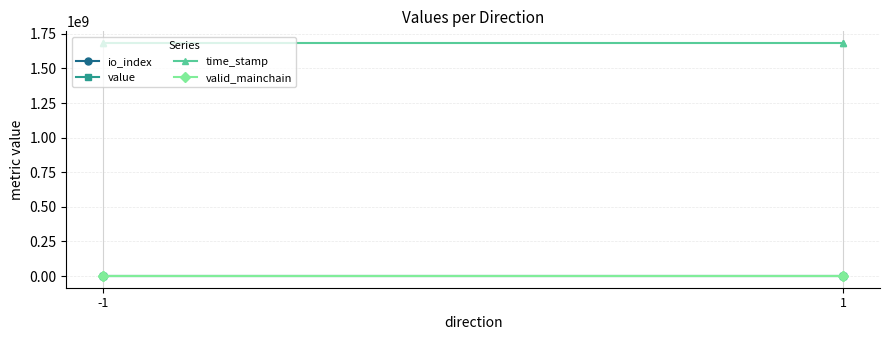

Which series has the largest total across all categories?

time_stamp